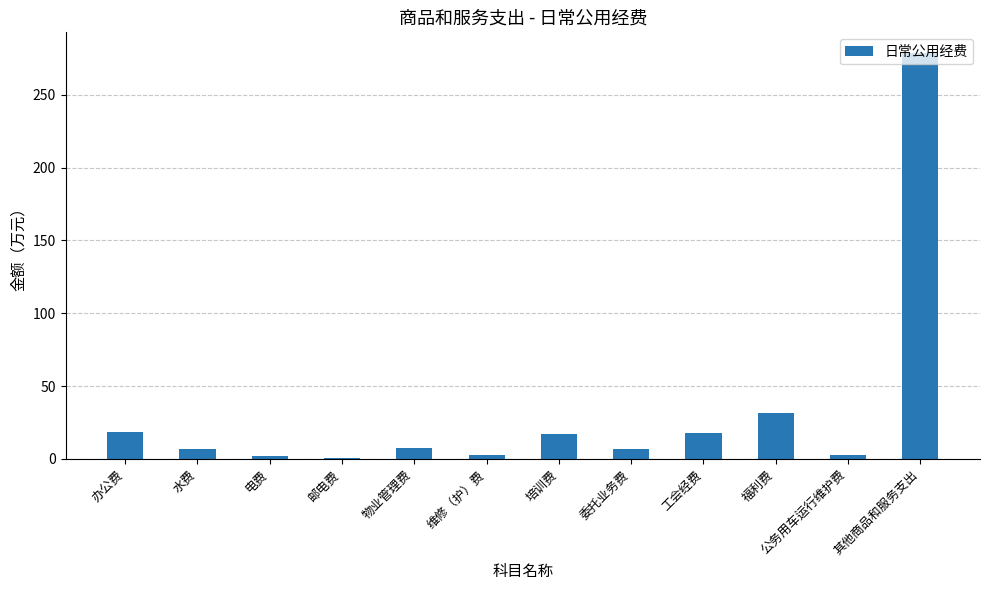

Is it true that the value at 物业管理费 is 7.8?

True